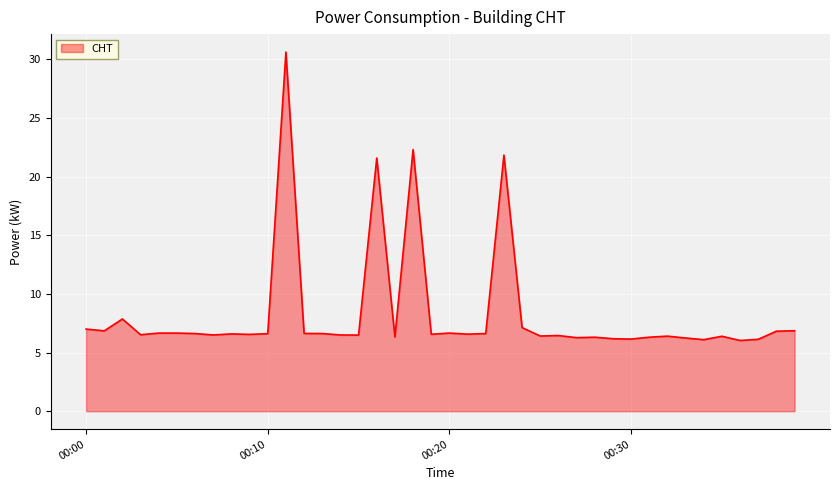

What is the minimum value shown in the chart?

6.0